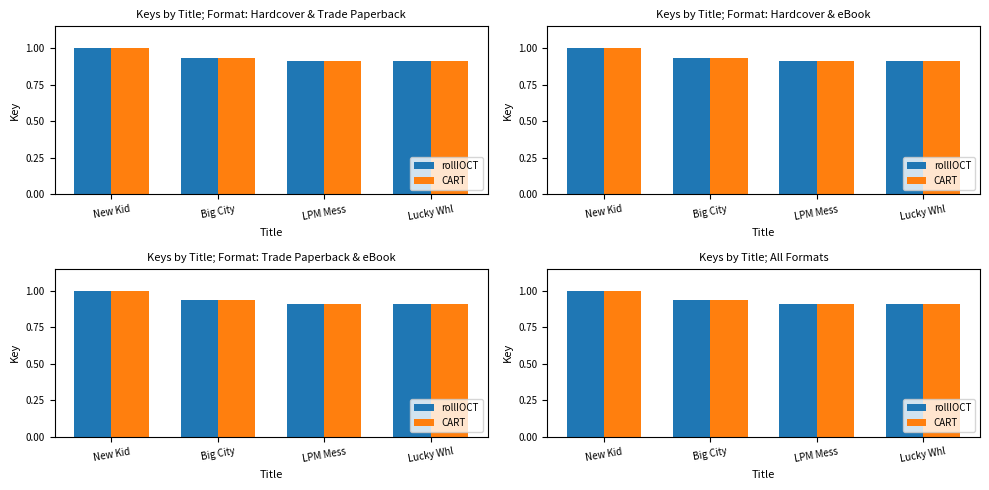

True or false: rollIOCT has a value of 0.9 at LPM Mess.

True